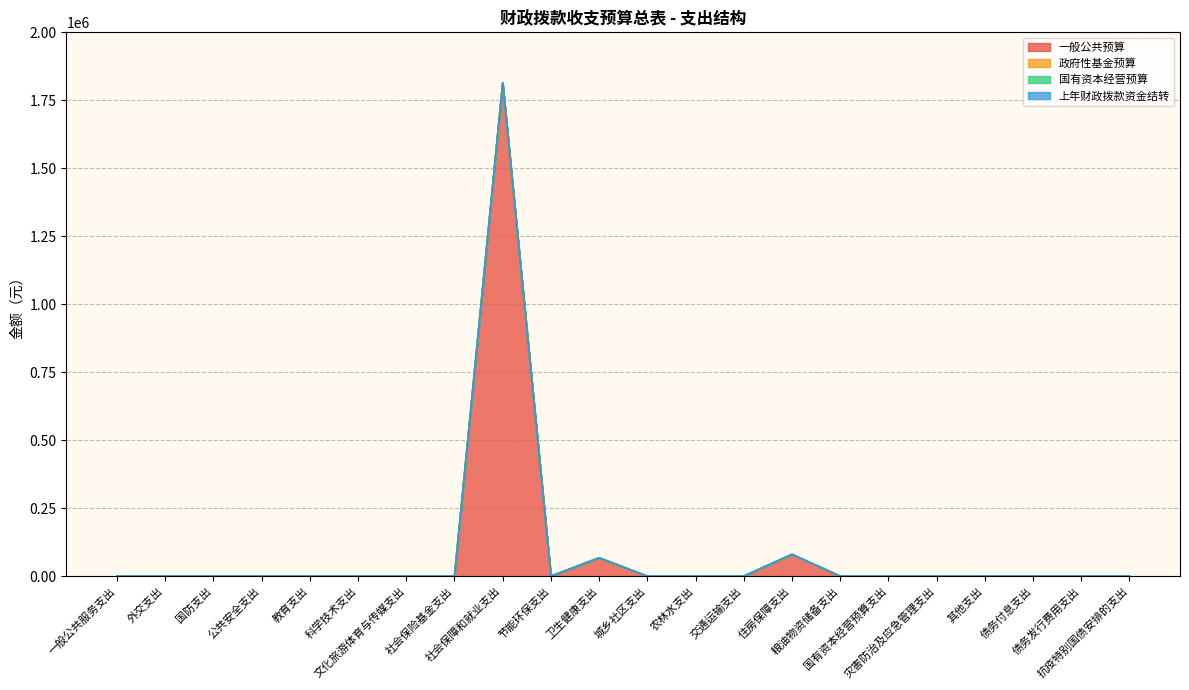

At how many categories does at least one series exceed 299449?

1